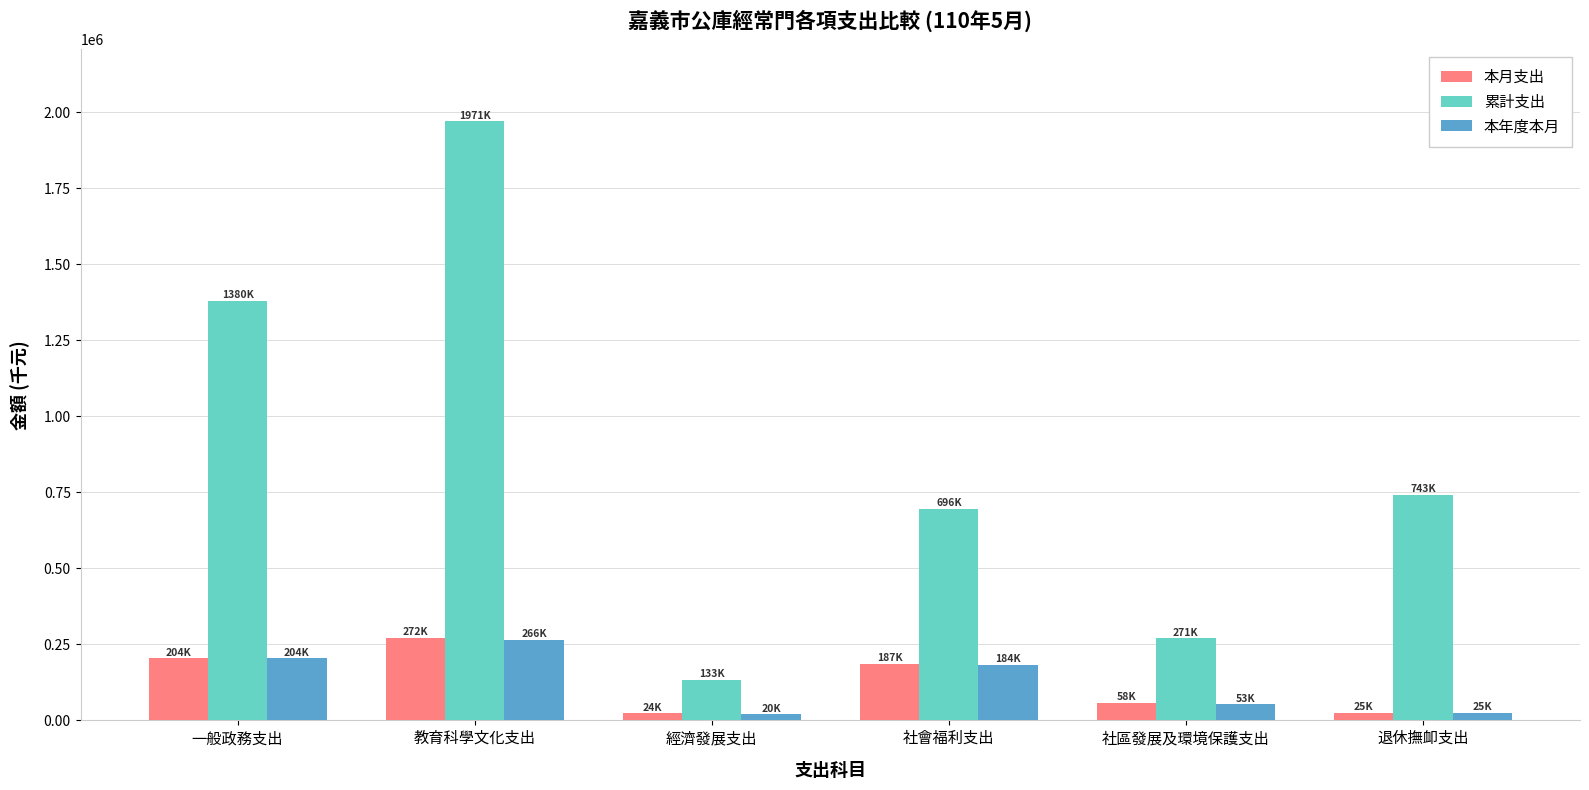

Count the number of categories in the chart.

6